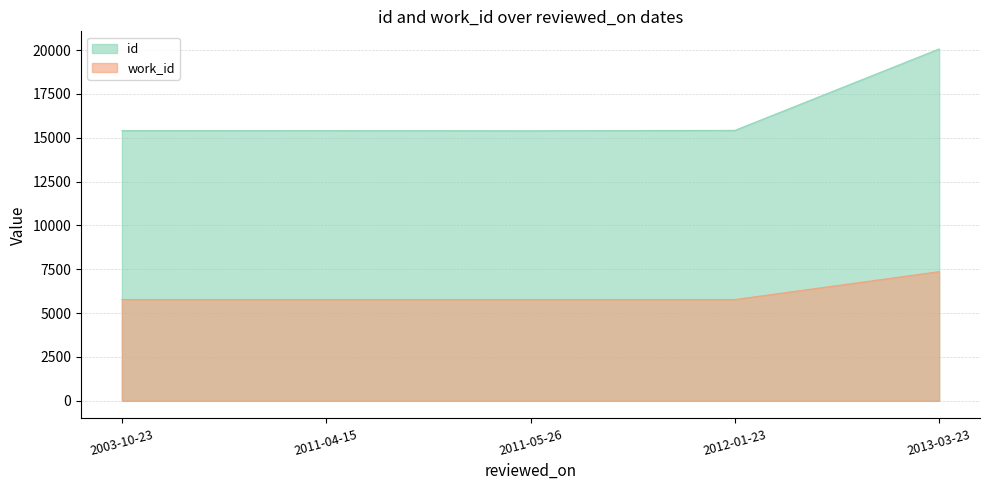

Reading left to right, what are all the values shown in this chart?

id: 15405	15403	15397	15418	20062
work_id: 5775	5775	5775	5775	7365